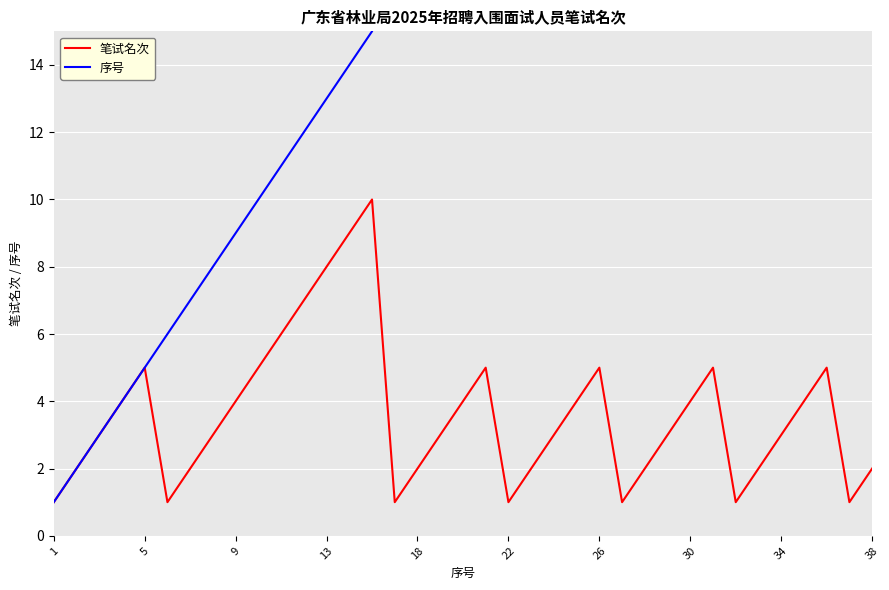

Which series changed the most between 10 and 13?

笔试名次